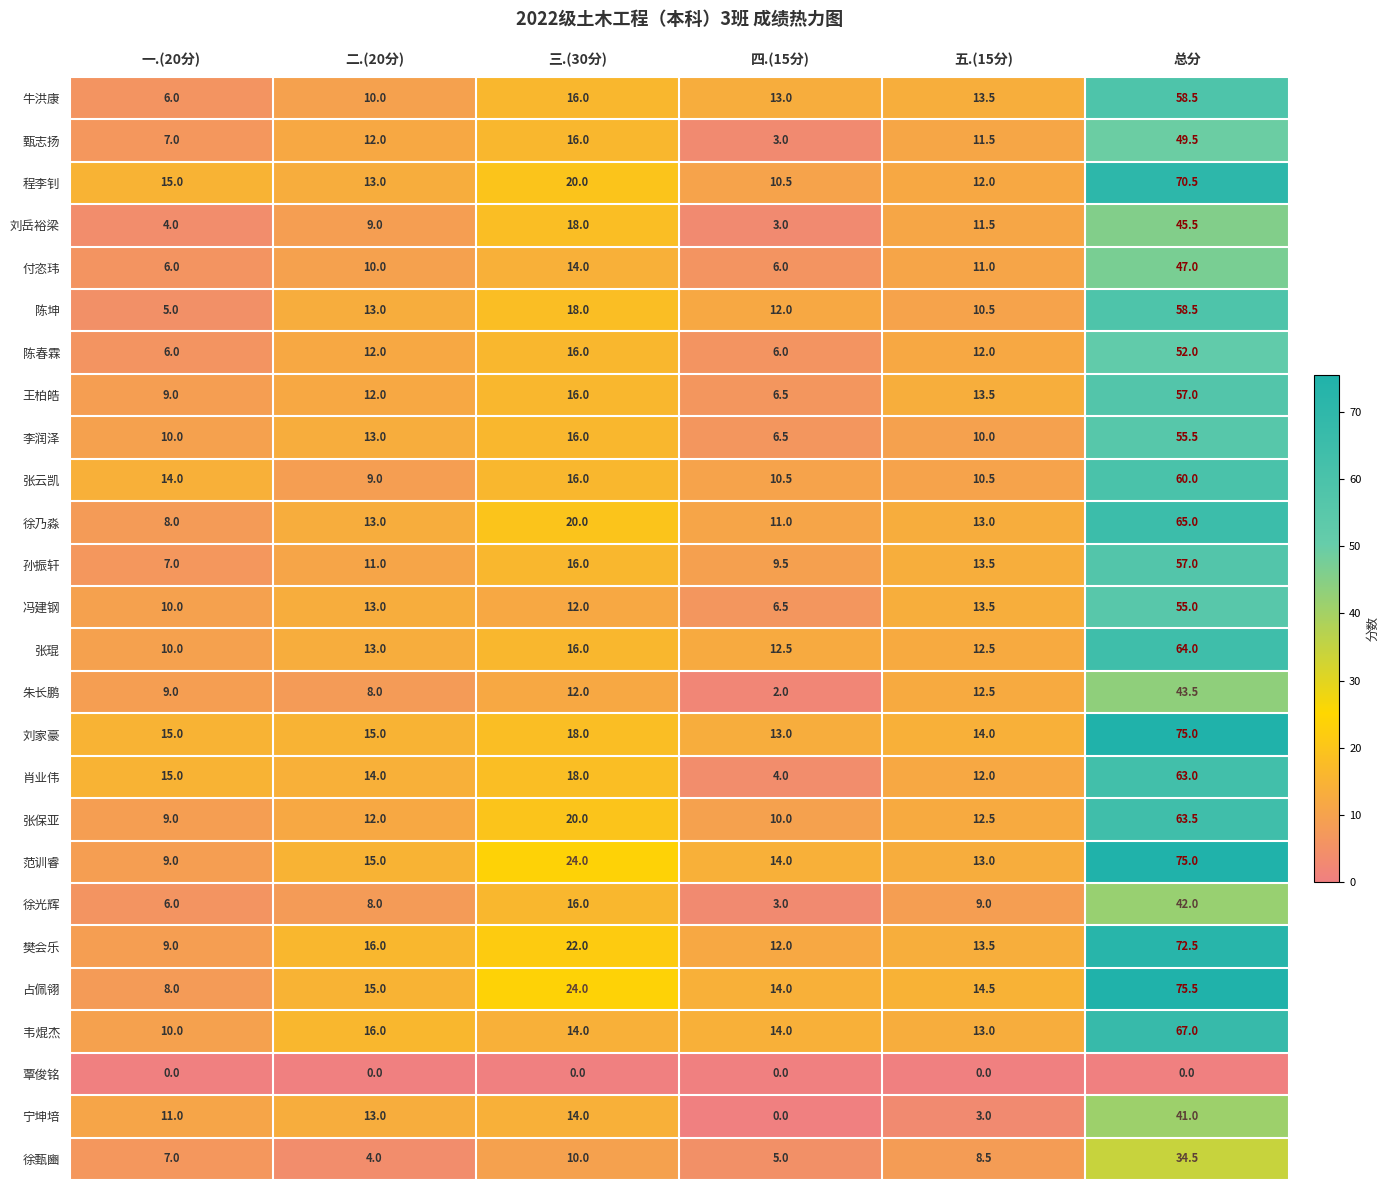

The value of 甄志扬 at 五.(15分) is 11.5. True or false?

True